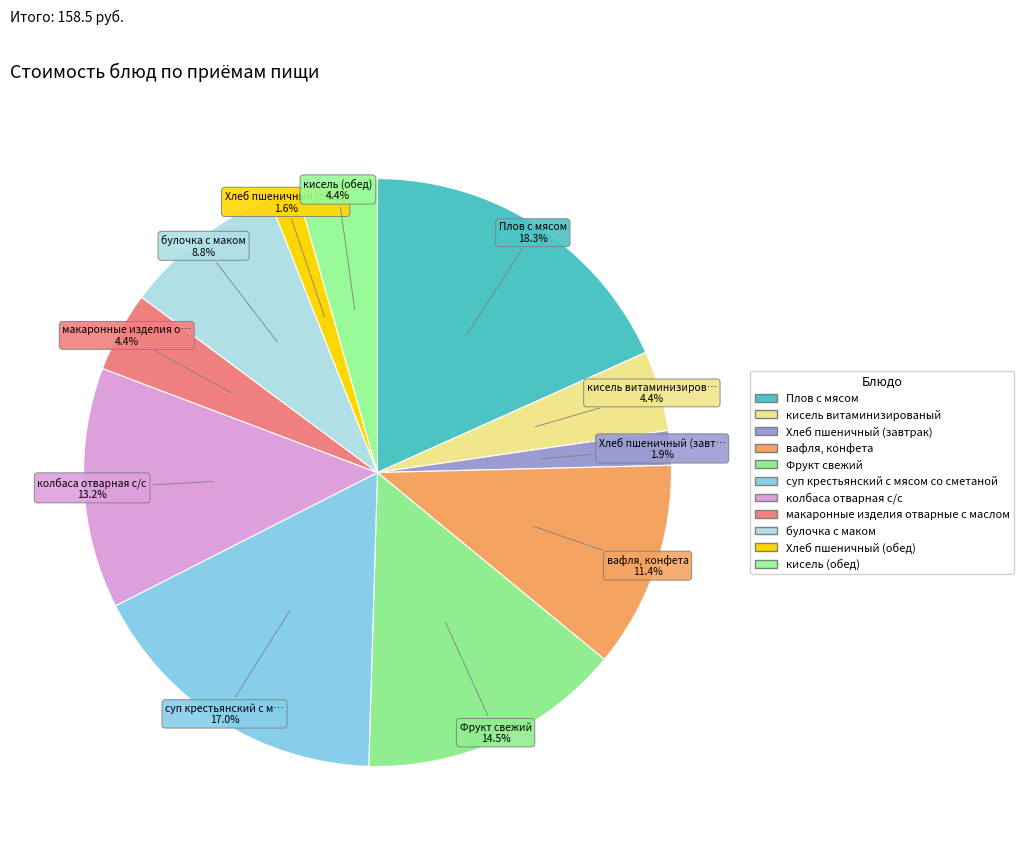

How many slices are in this pie chart?

11